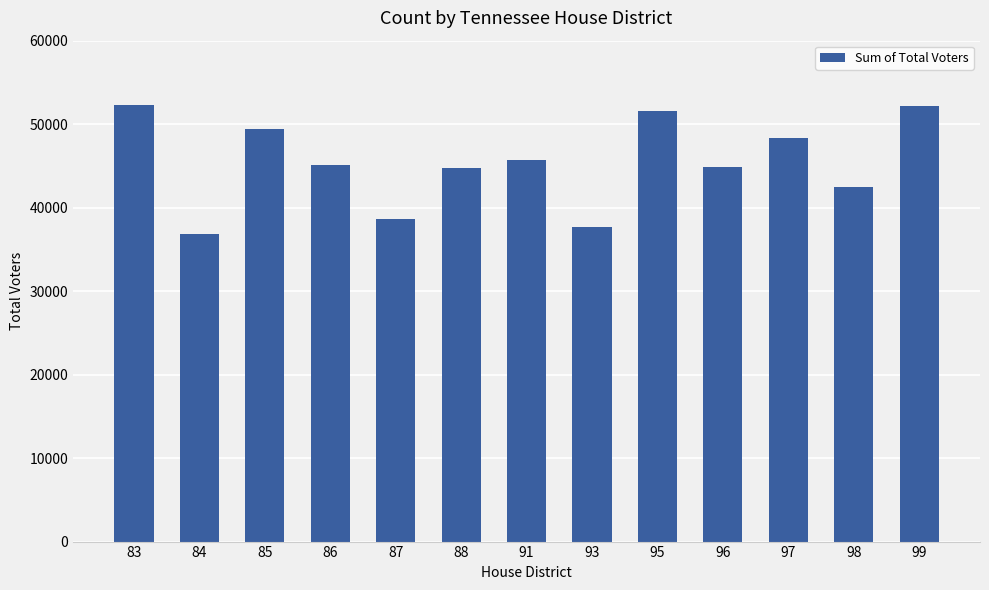

What is the difference between the values at 91 and 98?

3290